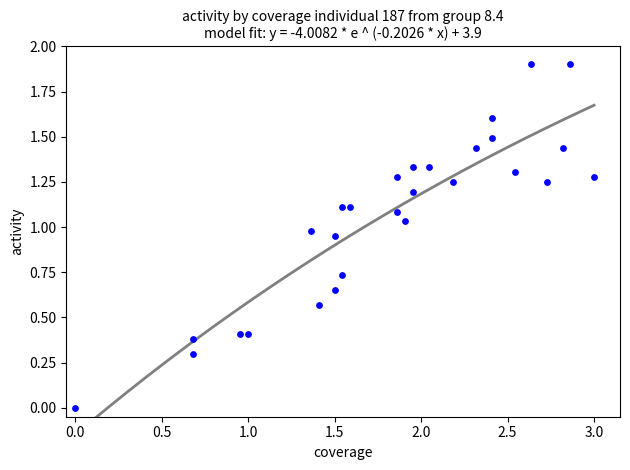

What is the range of Y values (max minus min)?

1.9